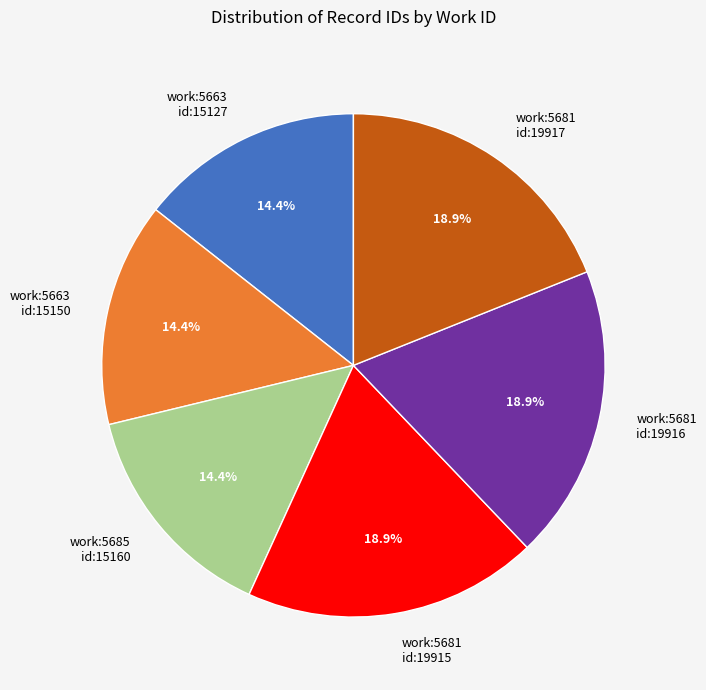

What is the total percentage of work:5663 id:15127 and work:5681 id:19916?

33.3%